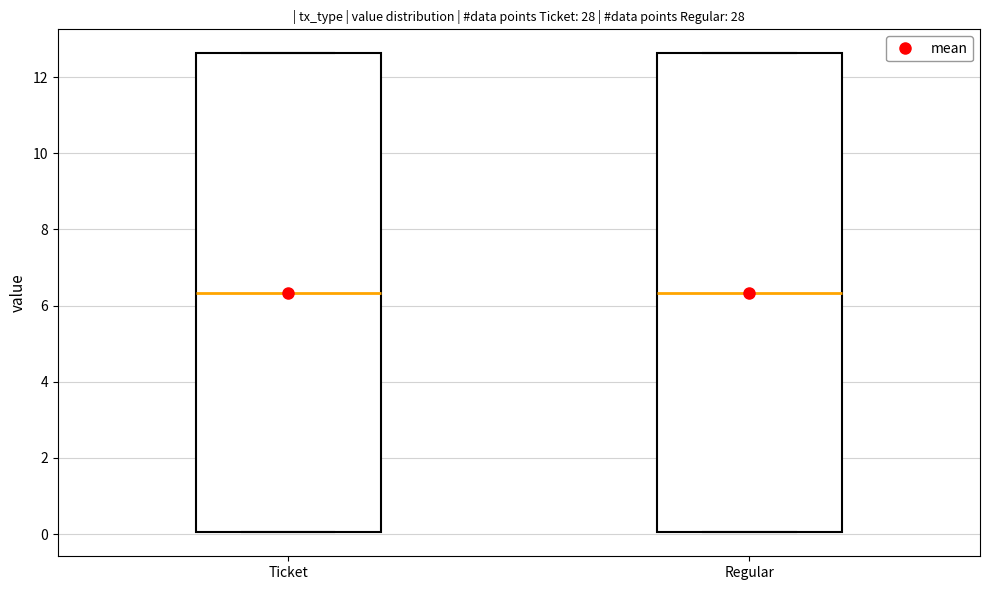

Reading left to right, transcribe this box plot: for each box, give where its median line is, the range the box spans, and where its two whiskers end, as read against the y-axis. The values are not printed on the chart, so give them approximately, as read against the axis.

Ticket: median 6.4, box 0.0 to 12.6, whiskers 0.0 to 12.6
Regular: median 6.4, box 0.0 to 12.6, whiskers 0.0 to 12.6